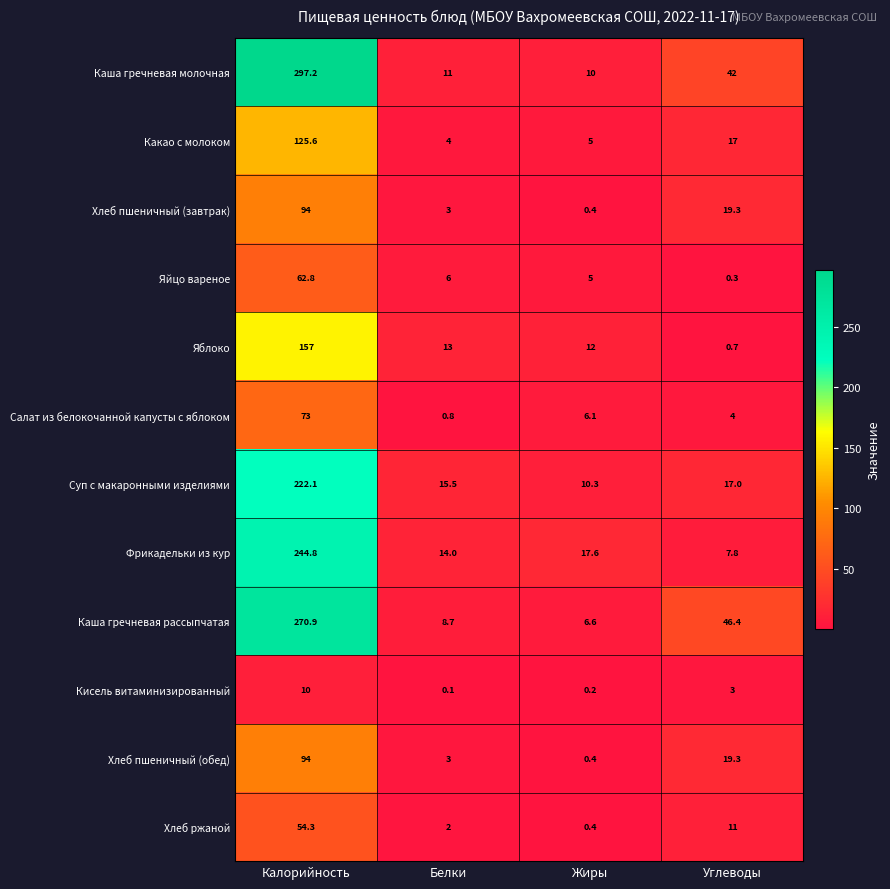

The Яблоко series shows 12.0 at Жиры. True or false?

True